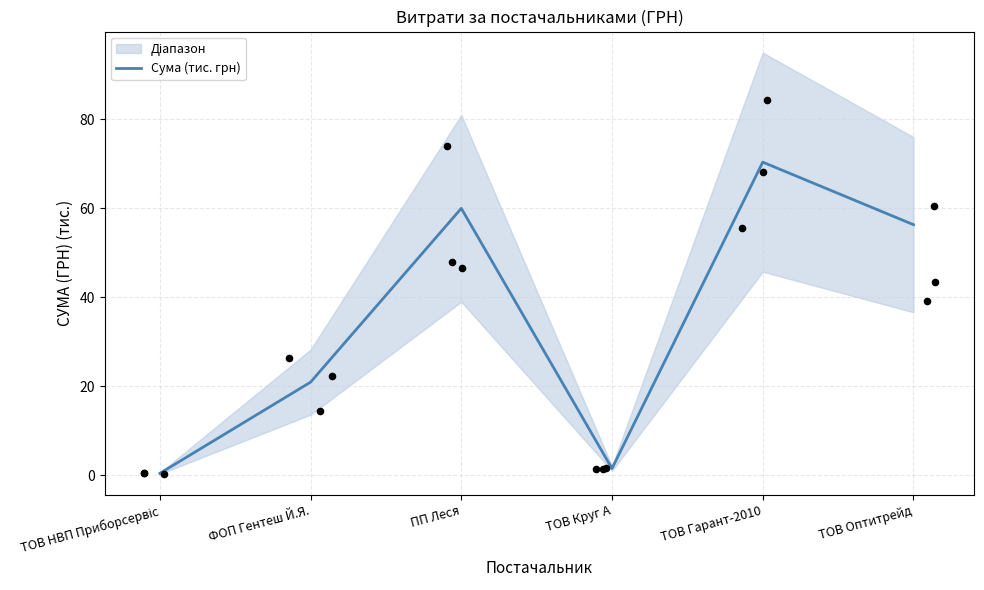

Between ТОВ Круг А and ТОВ Оптитрейд, which is larger?

ТОВ Оптитрейд